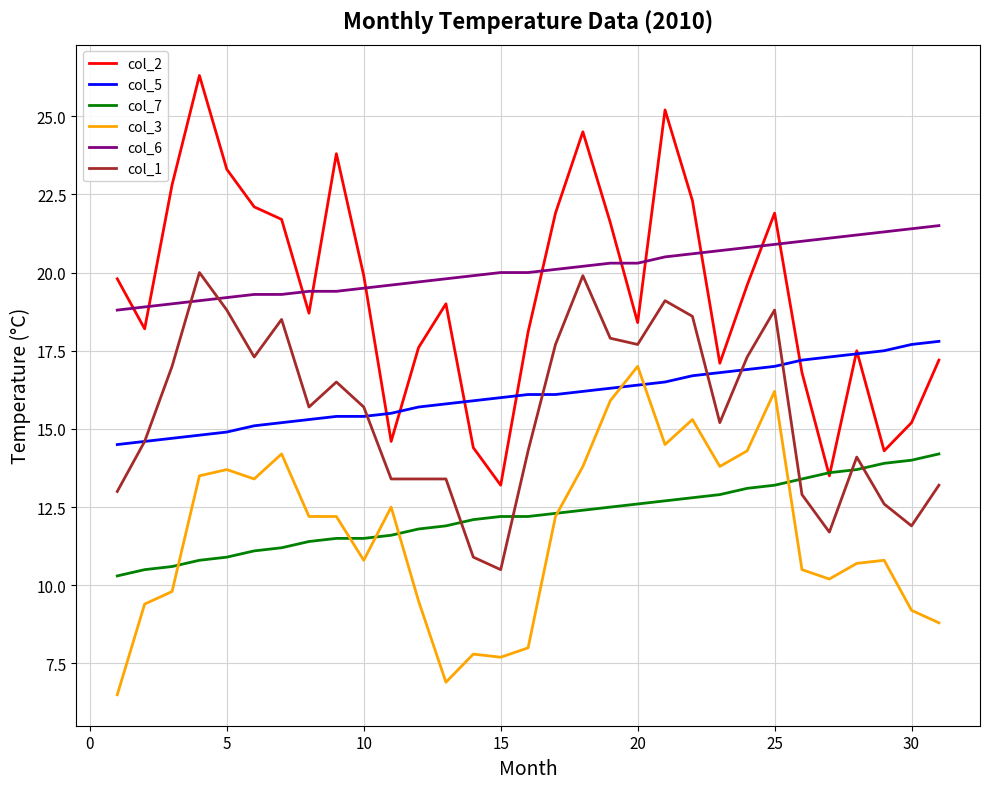

What is the greatest value displayed?

26.3